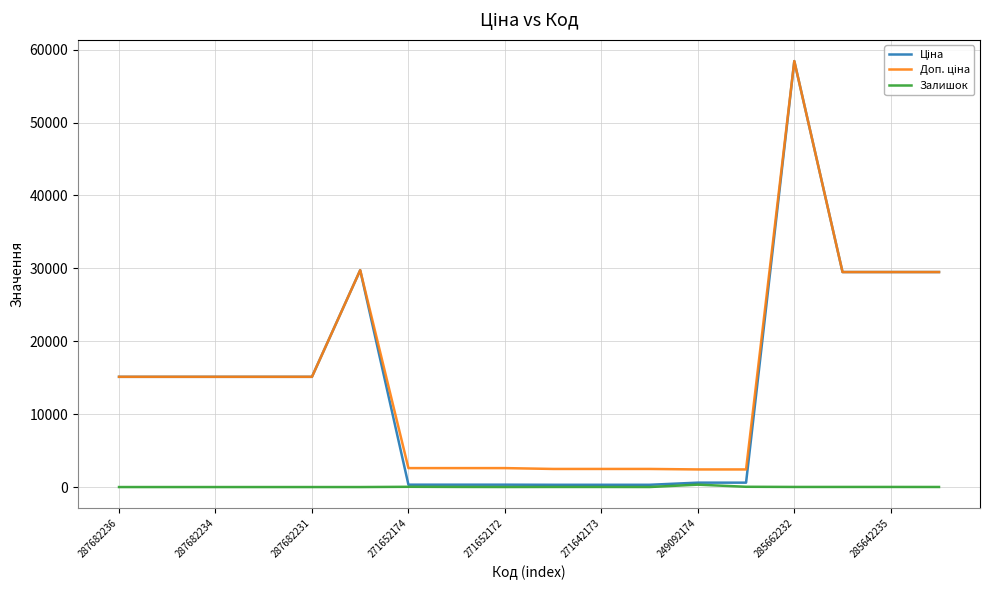

What is the greatest value displayed?

58426.5